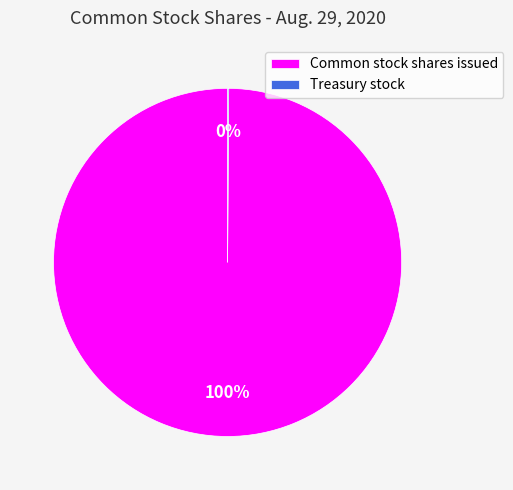

Which category accounts for the majority?

Common stock shares issued